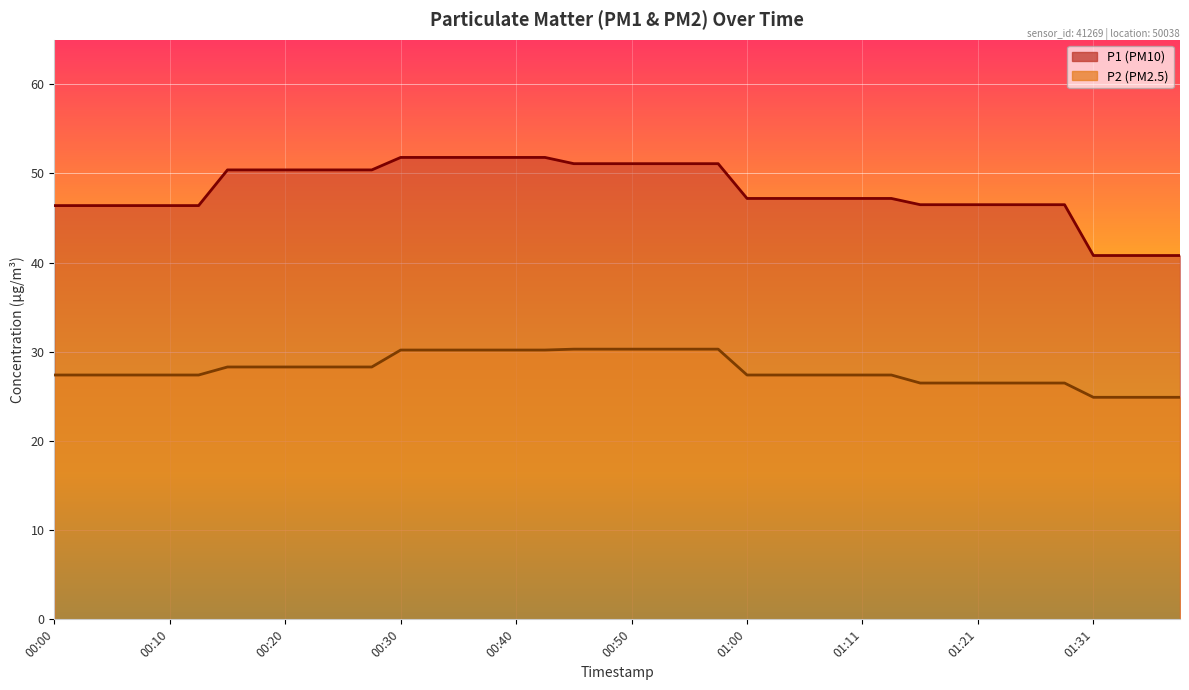

Reading left to right, extract all data points from this chart.

P1: 00:00=46.4	00:03=46.4	00:05=46.4	00:08=46.4	00:10=46.4	00:13=46.4	00:15=50.4	00:18=50.4	00:20=50.4	00:23=50.4	00:25=50.4	00:28=50.4	00:30=51.8	00:33=51.8	00:35=51.8	00:38=51.8	00:40=51.8	00:43=51.8	00:45=51.1	00:48=51.1	00:50=51.1	00:53=51.1	00:55=51.1	00:58=51.1	01:00=47.2	01:03=47.2	01:06=47.2	01:08=47.2	01:11=47.2	01:13=47.2	01:16=46.5	01:18=46.5	01:21=46.5	01:23=46.5	01:26=46.5	01:28=46.5	01:31=40.8	01:33=40.8	01:36=40.8	01:38=40.8
P2: 00:00=27.4	00:03=27.4	00:05=27.4	00:08=27.4	00:10=27.4	00:13=27.4	00:15=28.3	00:18=28.3	00:20=28.3	00:23=28.3	00:25=28.3	00:28=28.3	00:30=30.2	00:33=30.2	00:35=30.2	00:38=30.2	00:40=30.2	00:43=30.2	00:45=30.3	00:48=30.3	00:50=30.3	00:53=30.3	00:55=30.3	00:58=30.3	01:00=27.4	01:03=27.4	01:06=27.4	01:08=27.4	01:11=27.4	01:13=27.4	01:16=26.5	01:18=26.5	01:21=26.5	01:23=26.5	01:26=26.5	01:28=26.5	01:31=24.9	01:33=24.9	01:36=24.9	01:38=24.9